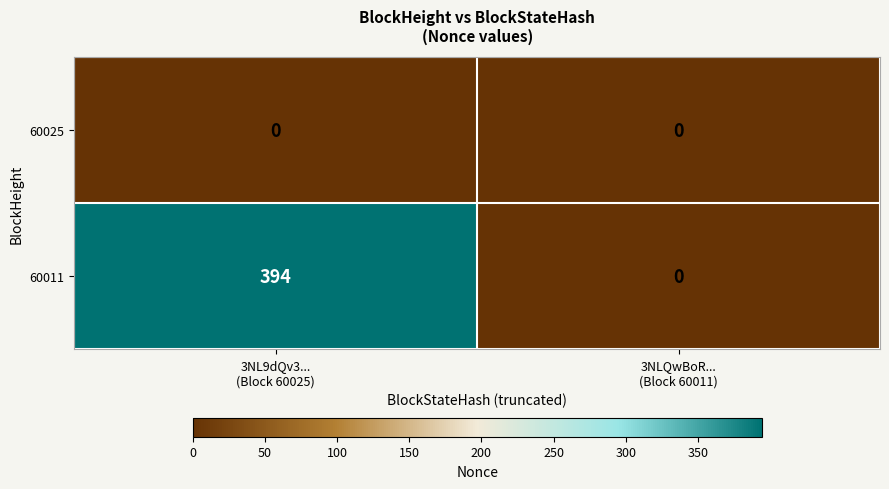

Reading right to left, extract all data points from this chart.

60025: 0	0
60011: 0	394